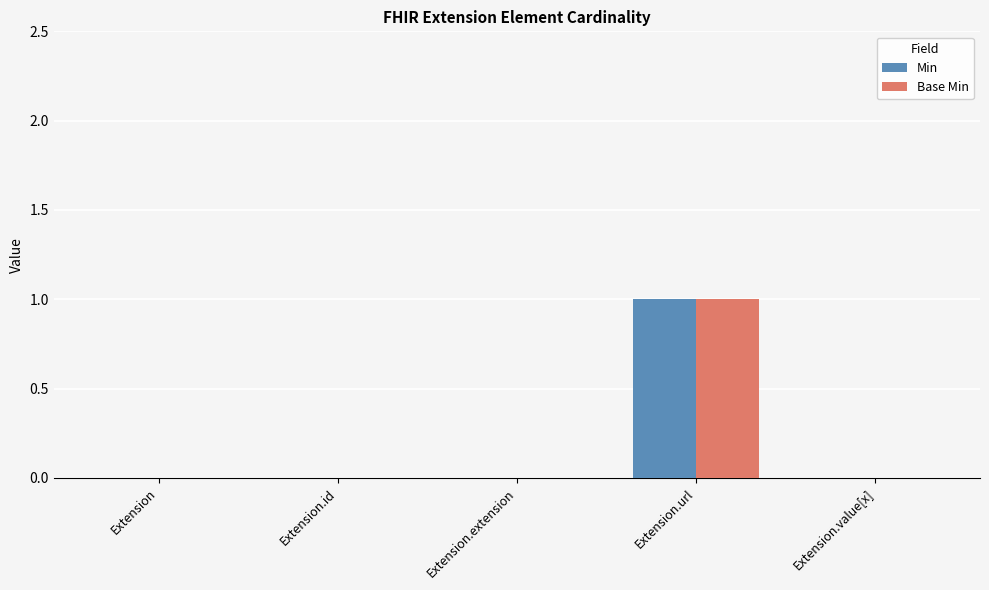

What is the difference between the Min values at Extension and Extension.url?

1